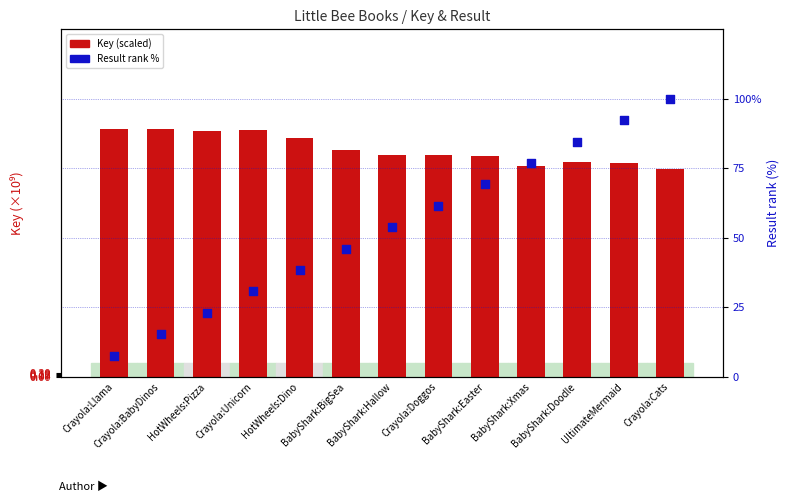

At which category is the sum across all series the highest?

Crayola:Cats